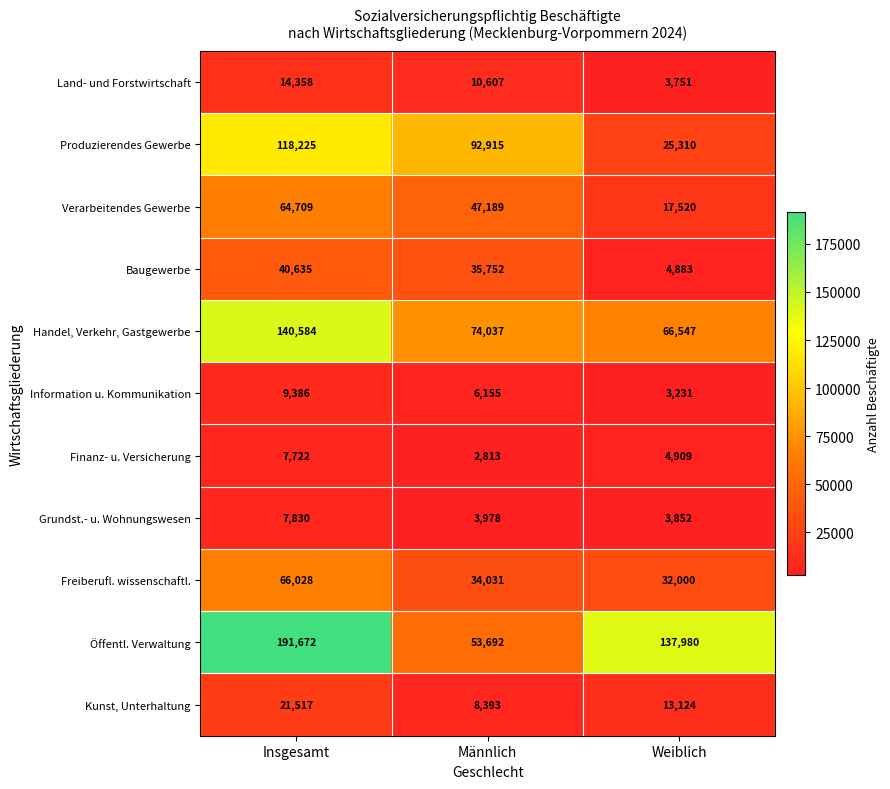

The value of Kunst, Unterhaltung at Weiblich is 19861. True or false?

False